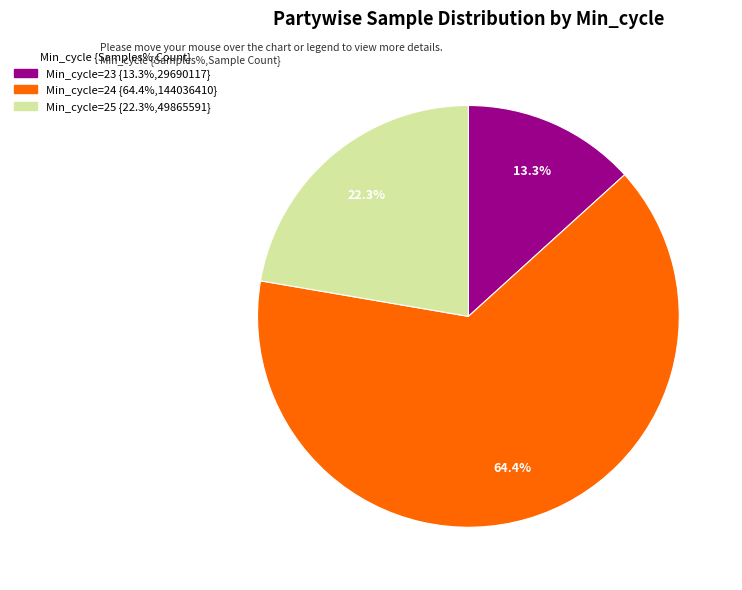

Is there any slice that represents more than half of the pie?

Yes